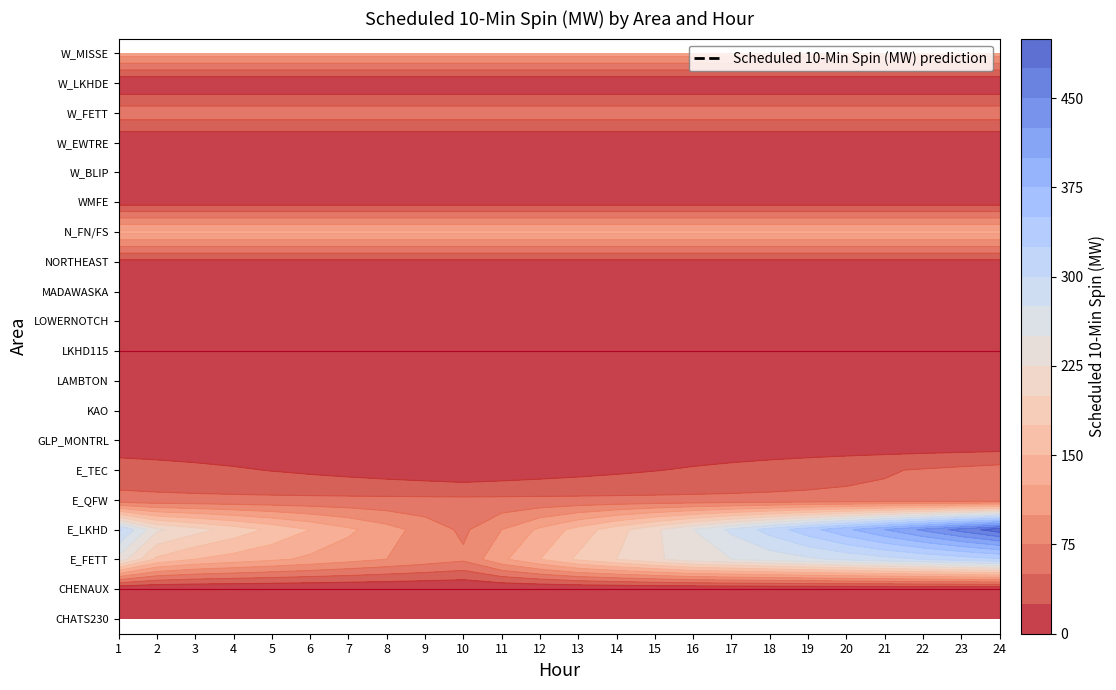

Rank the series at 11 from lowest to highest value.

CHENAUX, LKHD115, KAO, W_EWTRE, W_LKHDE, CHATS230, GLP_MONTRL, LAMBTON, W_BLIP, E_TEC, MADAWASKA, WMFE, LOWERNOTCH, NORTHEAST, E_QFW, W_FETT, W_MISSE, E_LKHD, N_FN/FS, E_FETT